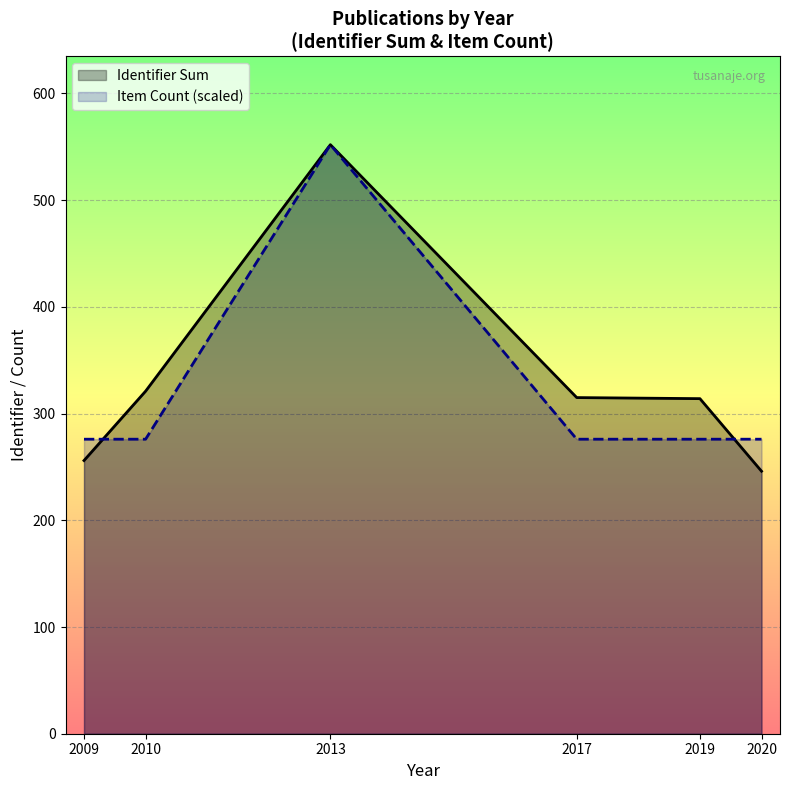

Between which two adjacent categories do Item Count (scaled) and Identifier Sum first intersect?

2009 and 2010